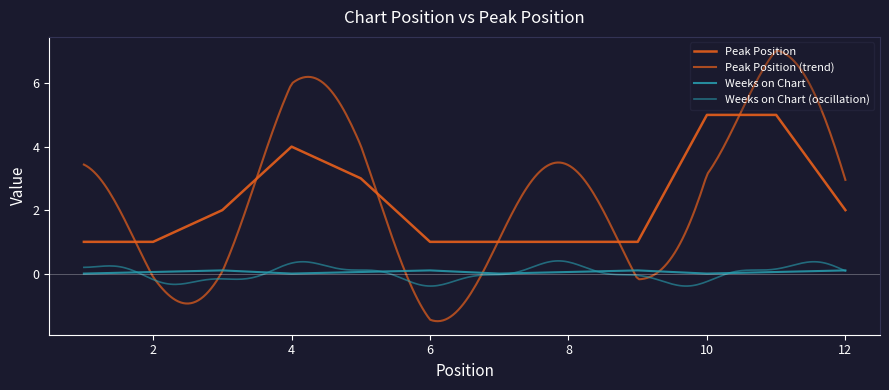

What is the difference between the values at 1 and 4?

3